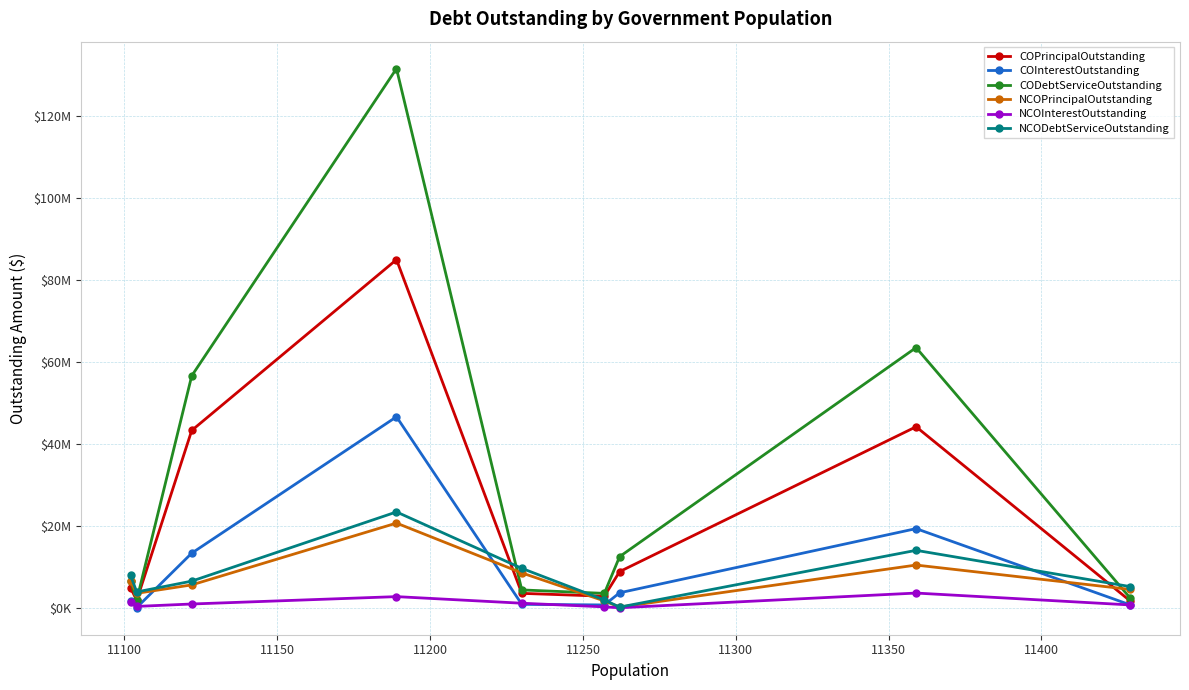

At how many categories does at least one series exceed 112210257?

1